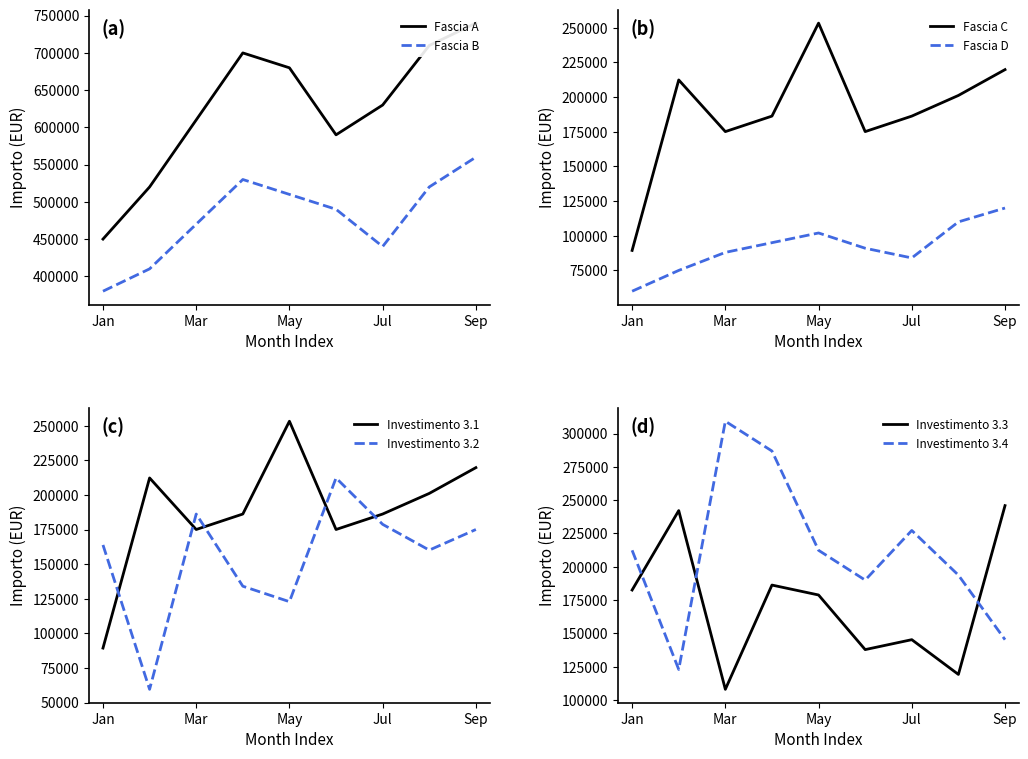

Which category has the lowest value in the Fascia C series?

Jan